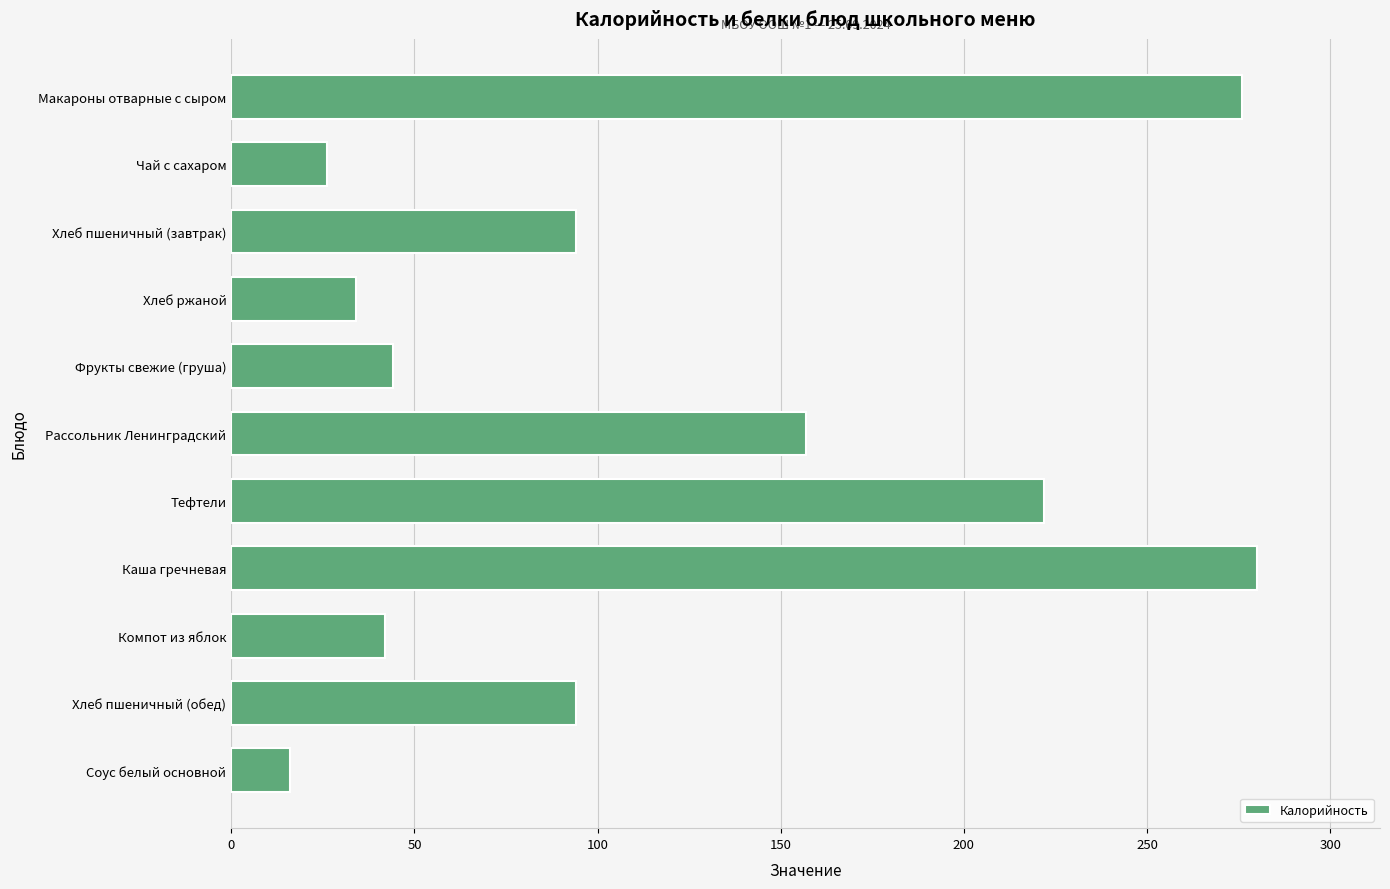

What is the average value?

117